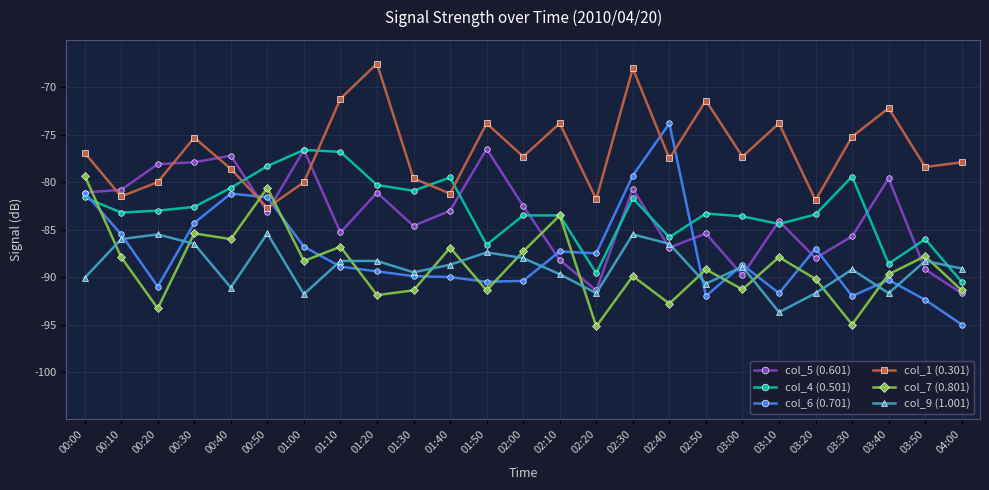

Where is the first local minimum for col_1 (0.301)?

00:10